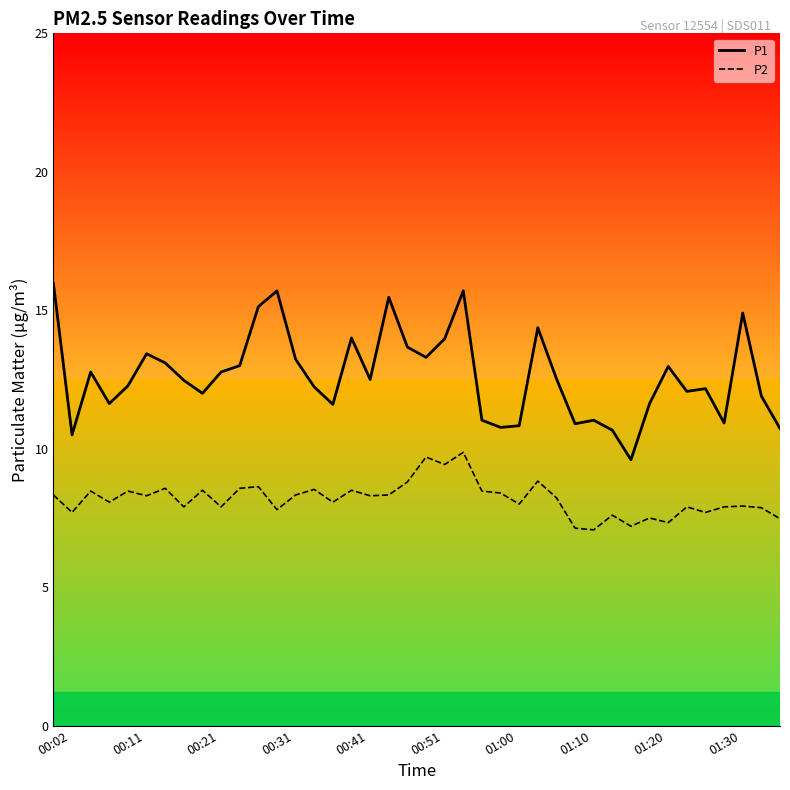

Rank the series by their maximum value, from lowest to highest.

P2, P1